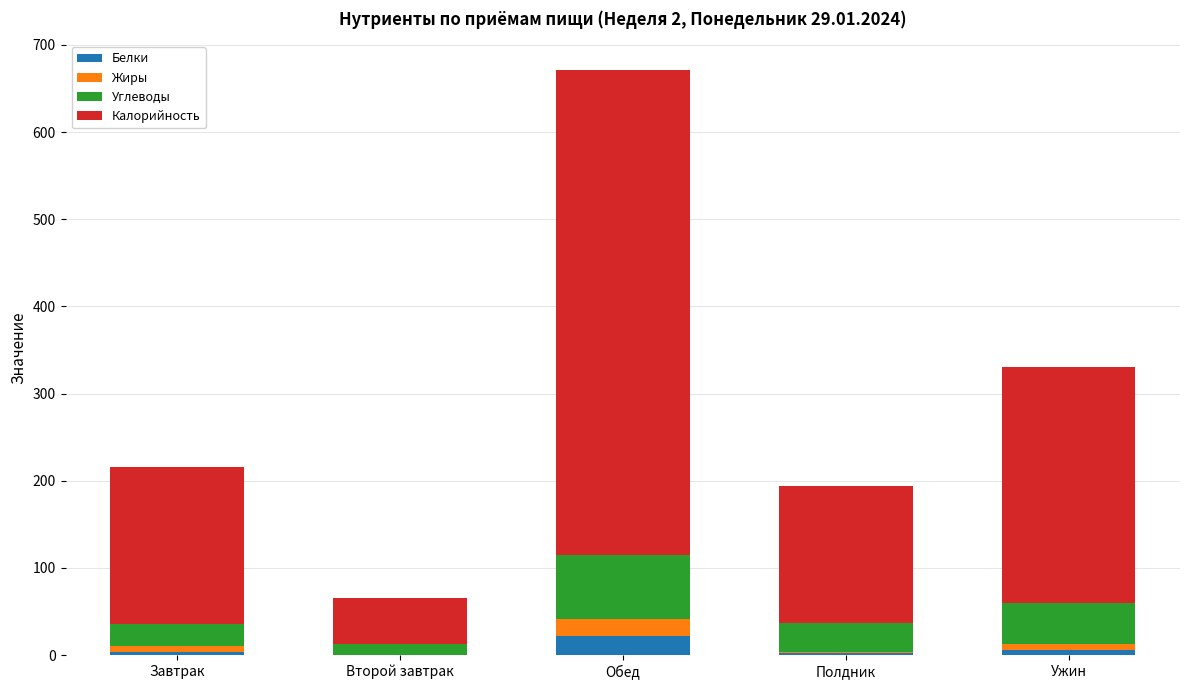

At which label does Белки reach its peak?

Обед